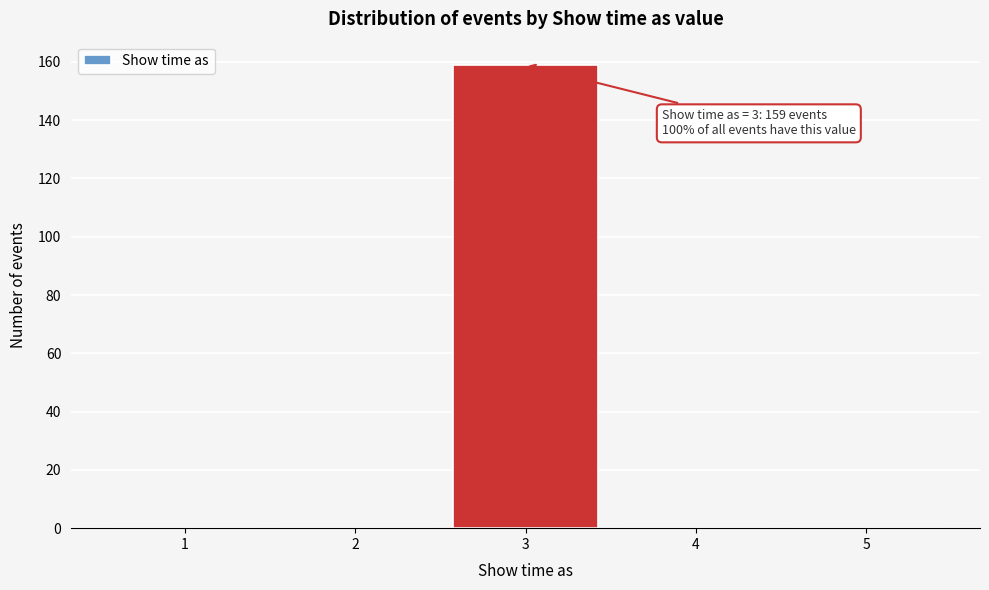

Over which range of the x-axis is the bar tallest?

2.5 to 3.5